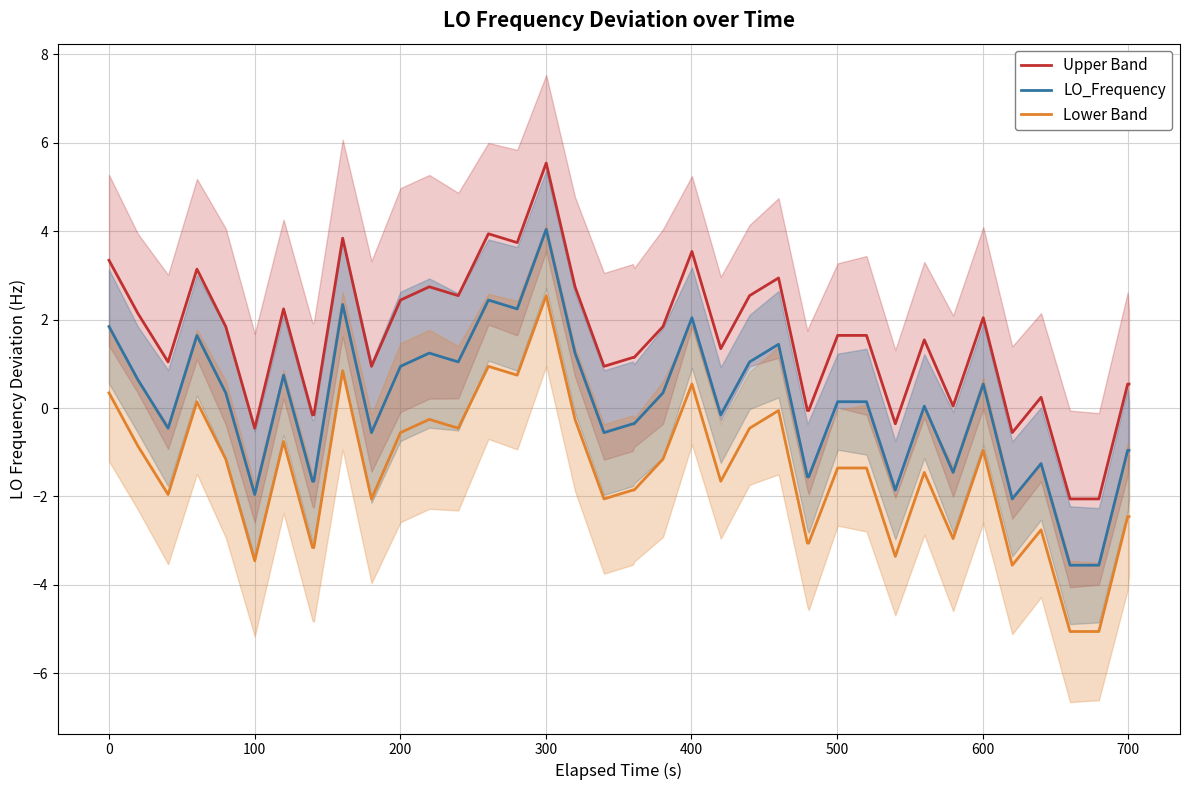

What is the maximum value for Upper Band?

5.5